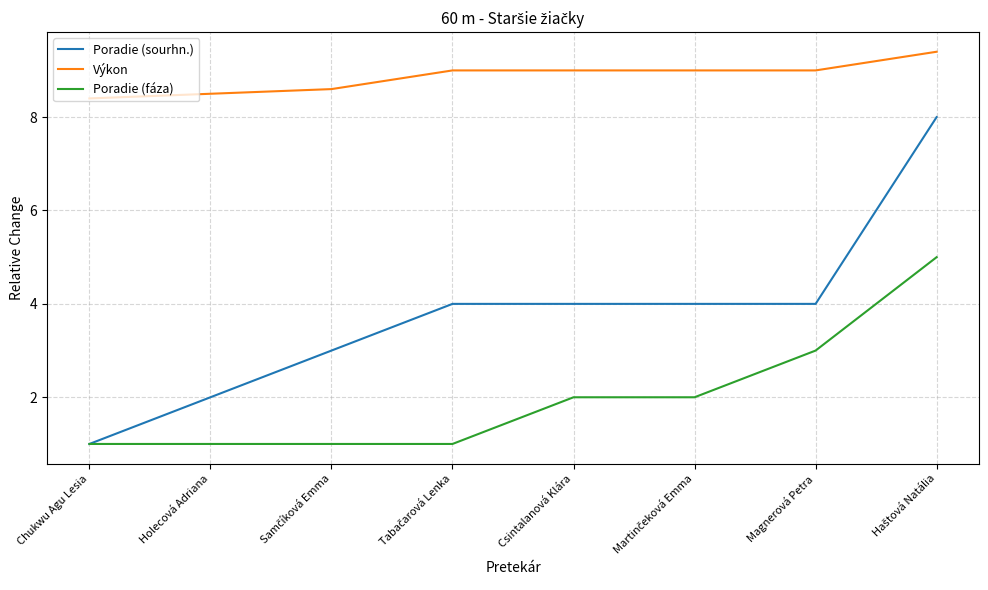

What is the difference between the second highest and minimum values in the Poradie (fáza) series?

2.0